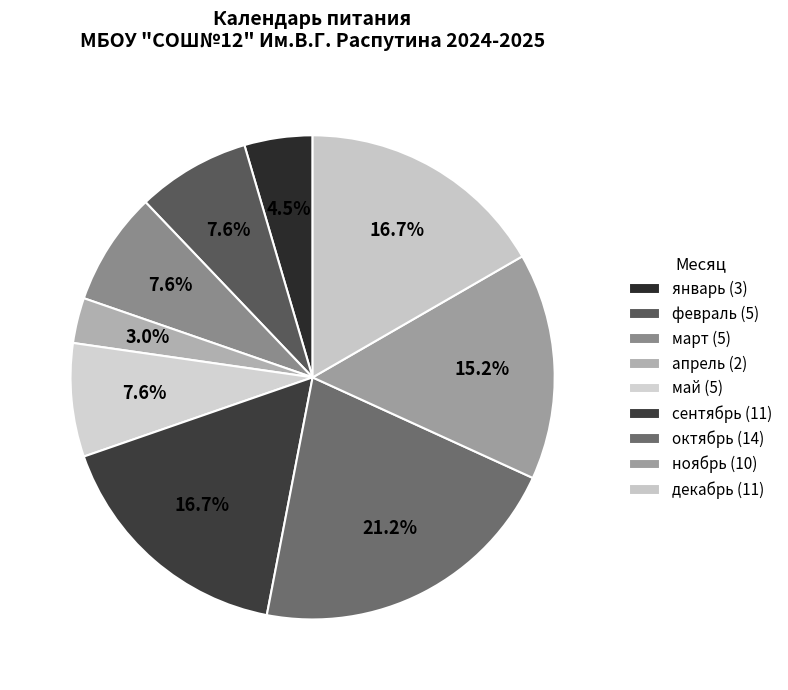

To the nearest percent, what is the average slice percentage?

11%